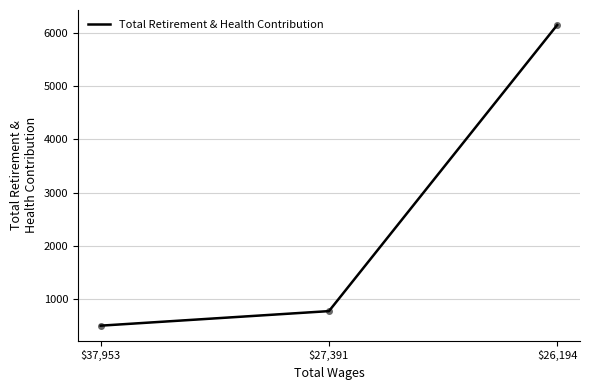

Which has a higher value, $26,194 or $27,391?

$26,194